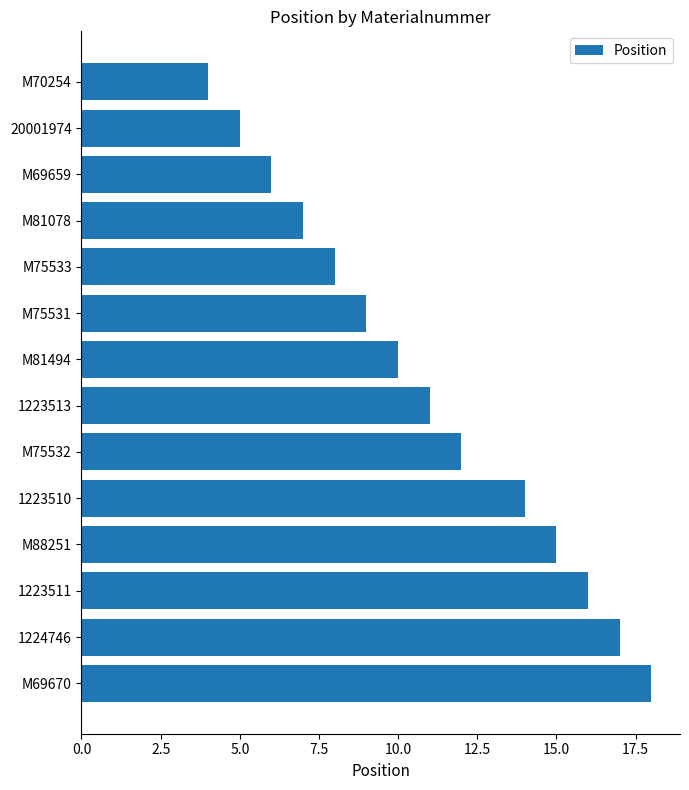

What is the difference between the values at M88251 and M81494?

5